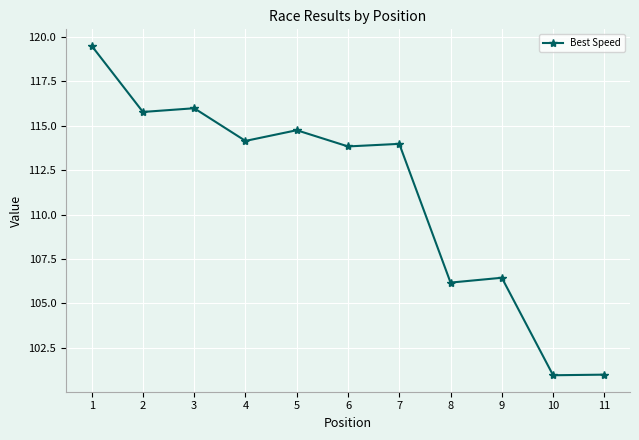

Reading left to right, what are all the values shown in this chart?

119.5	115.8	116.0	114.1	114.8	113.8	114.0	106.2	106.4	101.0	101.0